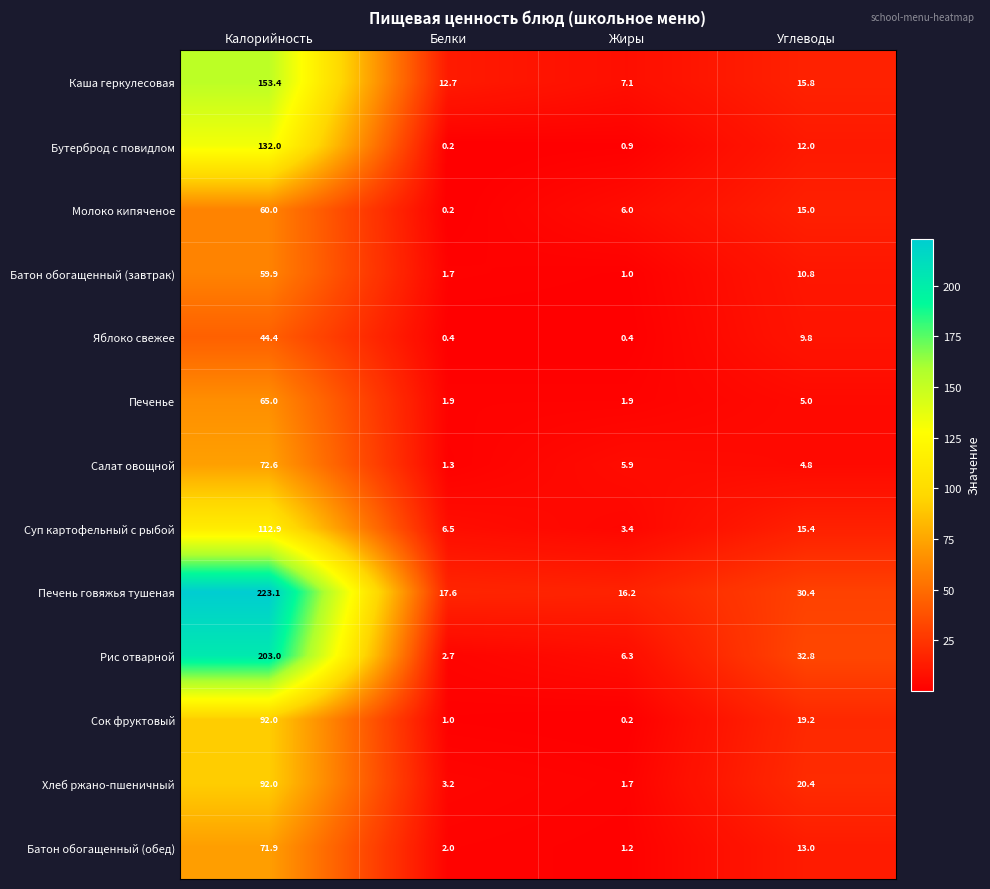

At Жиры, list the series in order from largest to smallest.

Печень говяжья тушеная, Каша геркулесовая, Рис отварной, Молоко кипяченое, Салат овощной, Суп картофельный с рыбой, Печенье, Хлеб ржано-пшеничный, Батон обогащенный (обед), Батон обогащенный (завтрак), Бутерброд с повидлом, Яблоко свежее, Сок фруктовый